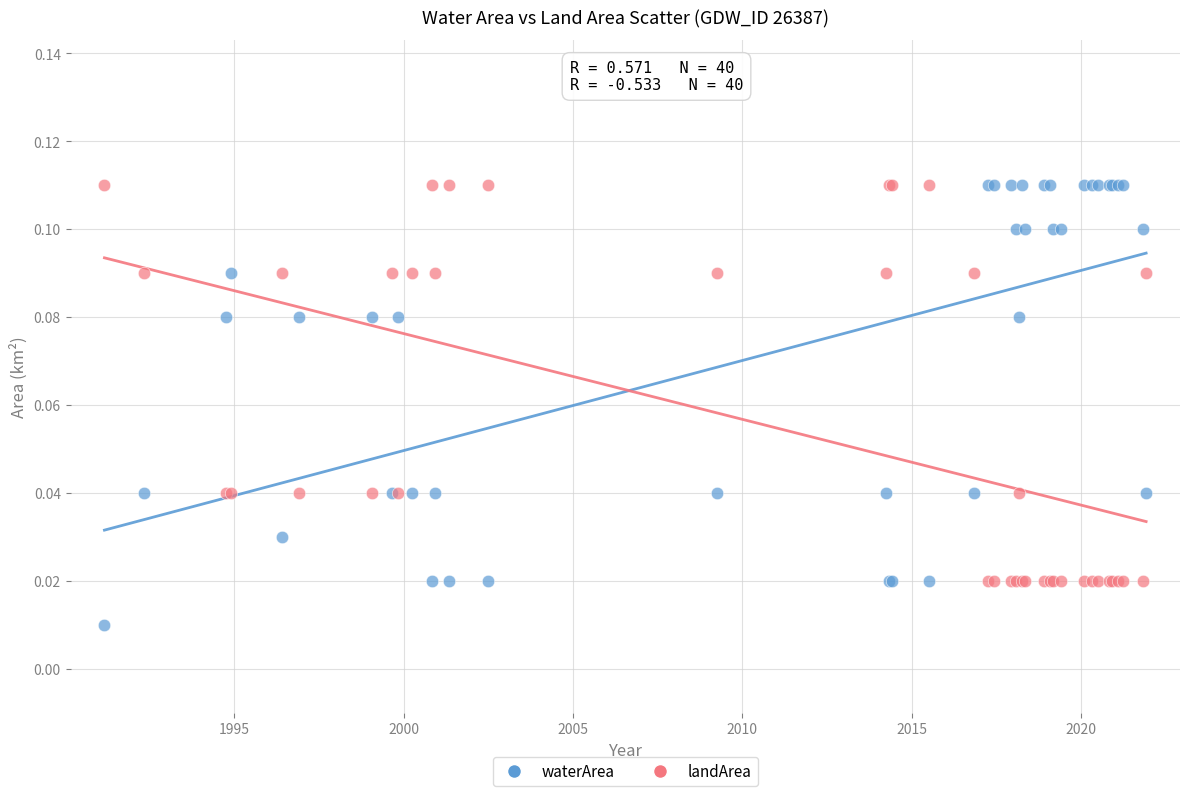

Which series reaches the minimum Y coordinate?

waterArea